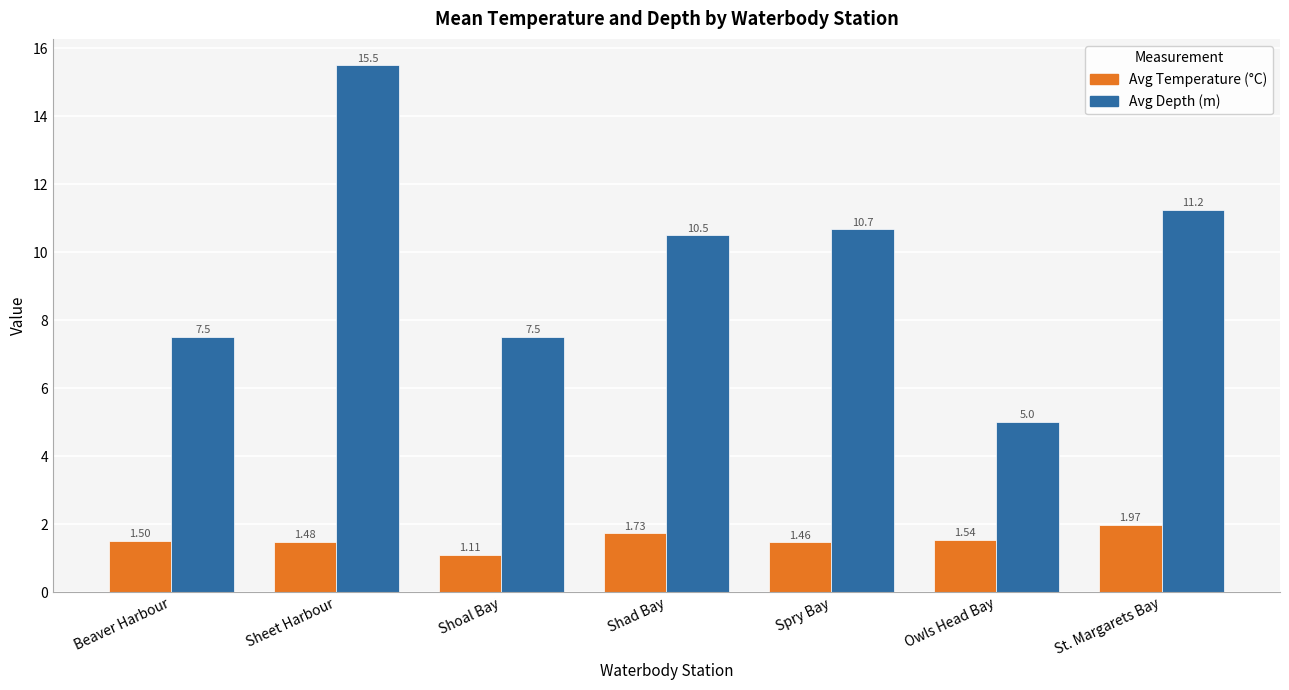

At which label does Avg Depth (m) first exceed 10?

Sheet Harbour